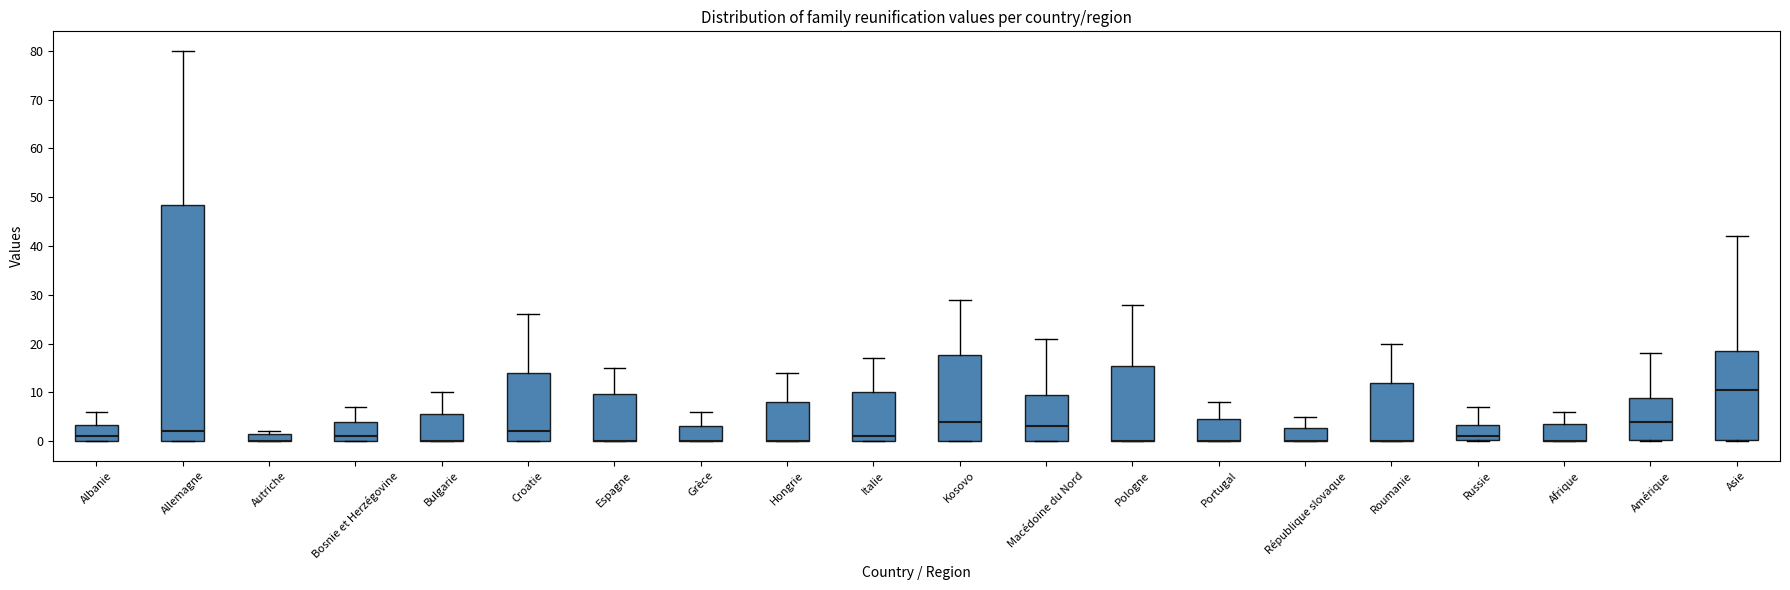

Reading left to right, transcribe this box plot: for each box, give where its median line is, the range the box spans, and where its two whiskers end, as read against the y-axis. The values are not printed on the chart, so give them approximately, as read against the axis.

Albanie: median 1, box 0 to 3, whiskers 0 to 6
Allemagne: median 2, box 0 to 49, whiskers 0 to 80
Autriche: median 0 (drawn on the box's lower edge), box 0 to 2, whiskers 0 to 2 (just above the box's upper edge)
Bosnie et Herzégovine: median 1, box 0 to 4, whiskers 0 to 7
Bulgarie: median 0 (drawn on the box's lower edge), box 0 to 6, whiskers 0 to 10
Croatie: median 2, box 0 to 14, whiskers 0 to 26
Espagne: median 0 (drawn on the box's lower edge), box 0 to 10, whiskers 0 to 15
Grèce: median 0 (drawn on the box's lower edge), box 0 to 3, whiskers 0 to 6
Hongrie: median 0 (drawn on the box's lower edge), box 0 to 8, whiskers 0 to 14
Italie: median 1, box 0 to 10, whiskers 0 to 17
Kosovo: median 4, box 0 to 18, whiskers 0 to 29
Macédoine du Nord: median 3, box 0 to 10, whiskers 0 to 21
Pologne: median 0 (drawn on the box's lower edge), box 0 to 16, whiskers 0 to 28
Portugal: median 0 (drawn on the box's lower edge), box 0 to 5, whiskers 0 to 8
République slovaque: median 0 (drawn on the box's lower edge), box 0 to 3, whiskers 0 to 5
Roumanie: median 0 (drawn on the box's lower edge), box 0 to 12, whiskers 0 to 20
Russie: median 1, box 0 to 3, whiskers 0 to 7
Afrique: median 0 (drawn on the box's lower edge), box 0 to 4, whiskers 0 to 6
Amérique: median 4, box 0 to 9, whiskers 0 to 18
Asie: median 11, box 0 to 19, whiskers 0 to 42